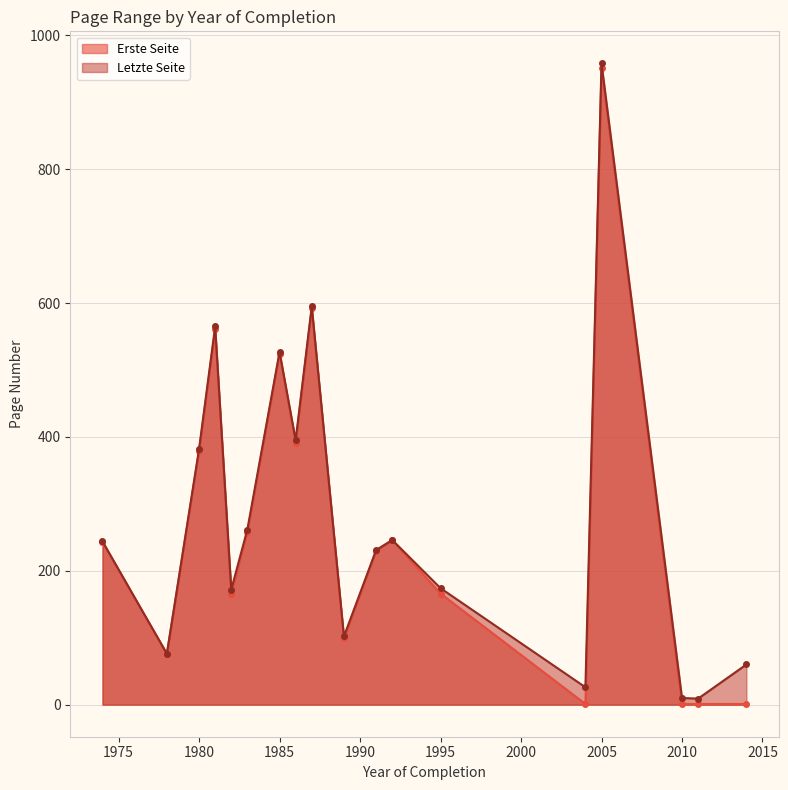

What is the highest value of the Erste Seite series?

951.0